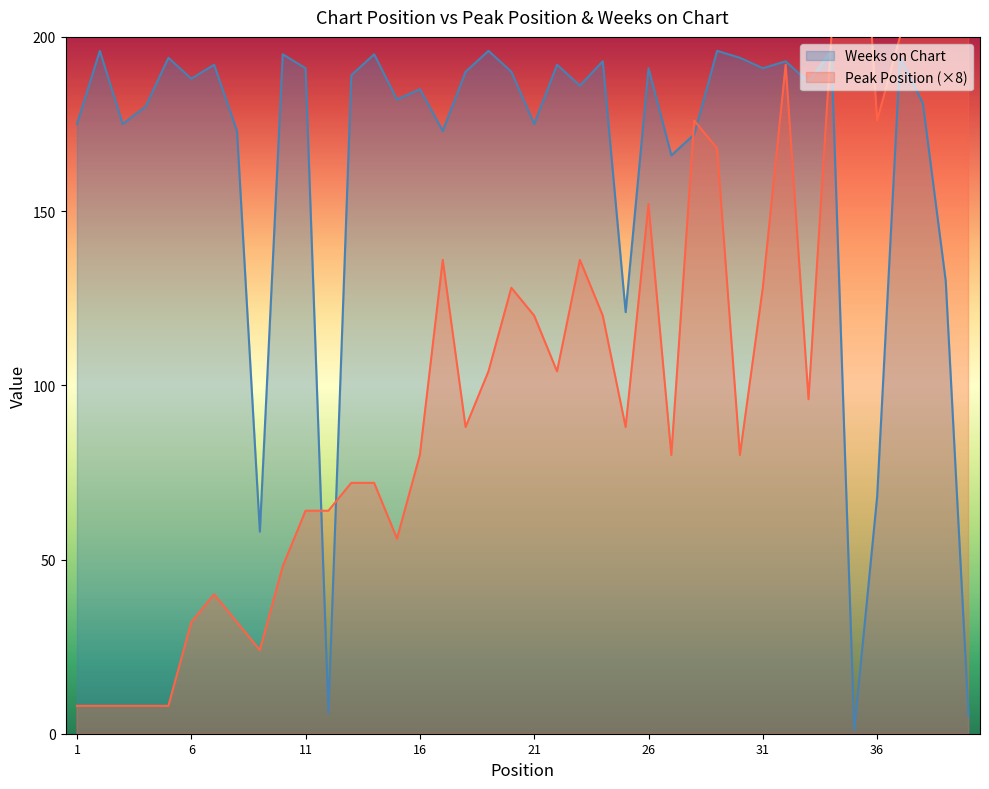

Reading left to right, extract all data points from this chart.

Peak Position: 1=8	2=8	3=8	4=8	5=8	6=32	7=40	8=32	9=24	10=48	11=64	12=64	13=72	14=72	15=56	16=80	17=136	18=88	19=104	20=128	21=120	22=104	23=136	24=120	25=88	26=152	27=80	28=176	29=168	30=80	31=128	32=192	33=96	34=200	35=280	36=176	37=200	38=216	39=216	40=304
Weeks on Chart: 1=175	2=196	3=175	4=180	5=194	6=188	7=192	8=173	9=58	10=195	11=191	12=6	13=189	14=195	15=182	16=185	17=173	18=190	19=196	20=190	21=175	22=192	23=186	24=193	25=121	26=191	27=166	28=172	29=196	30=194	31=191	32=193	33=187	34=196	35=1	36=68	37=194	38=181	39=130	40=5